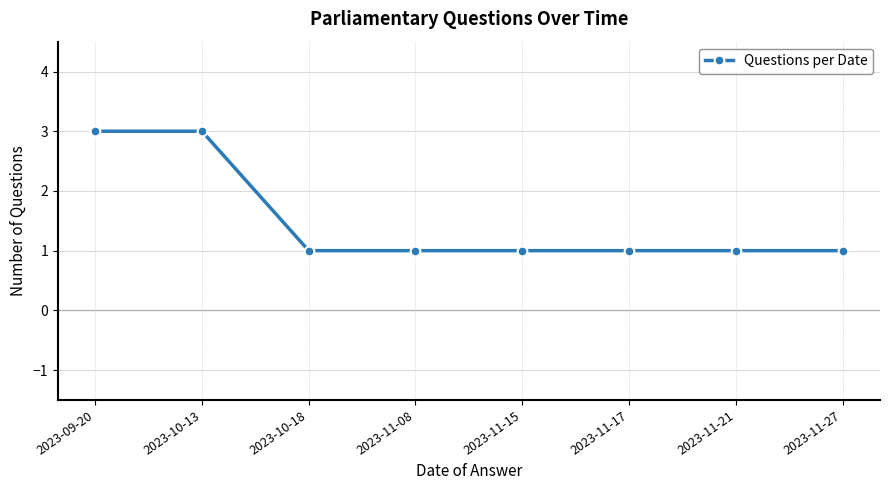

What is the maximum value shown in the chart?

3